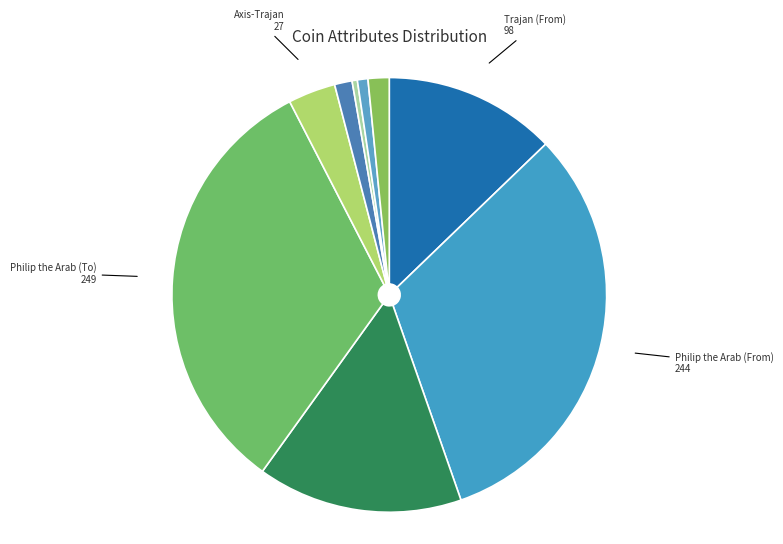

What is the largest slice in the pie chart?

Philip the Arab (To)